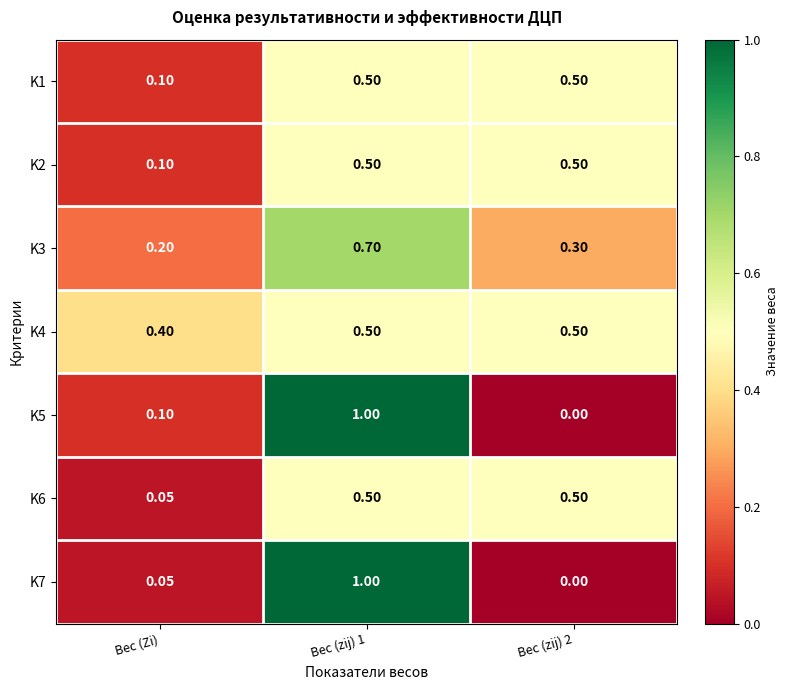

What is the total value across all series at Вес (zij) 2?

2.3